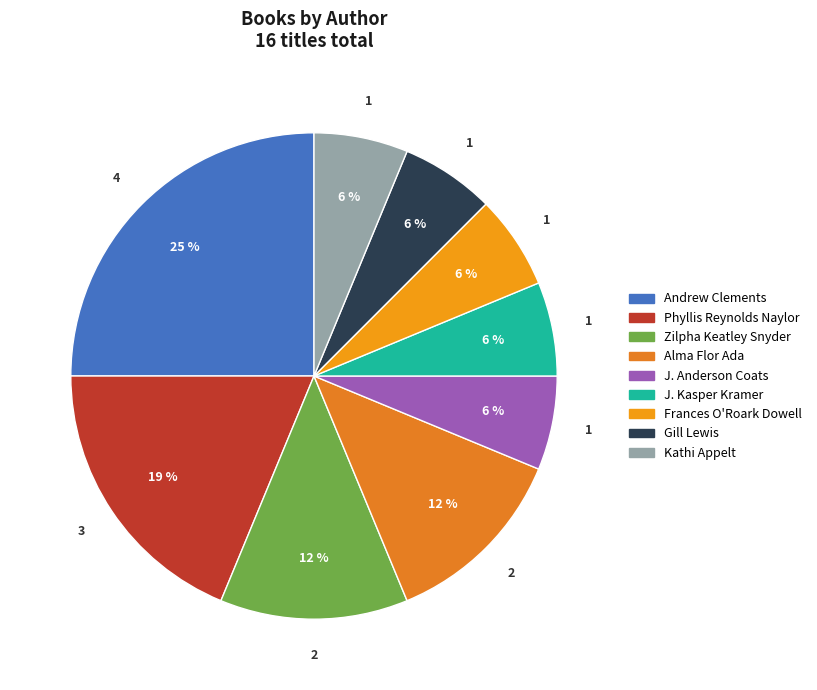

How many slices are in this pie chart?

9